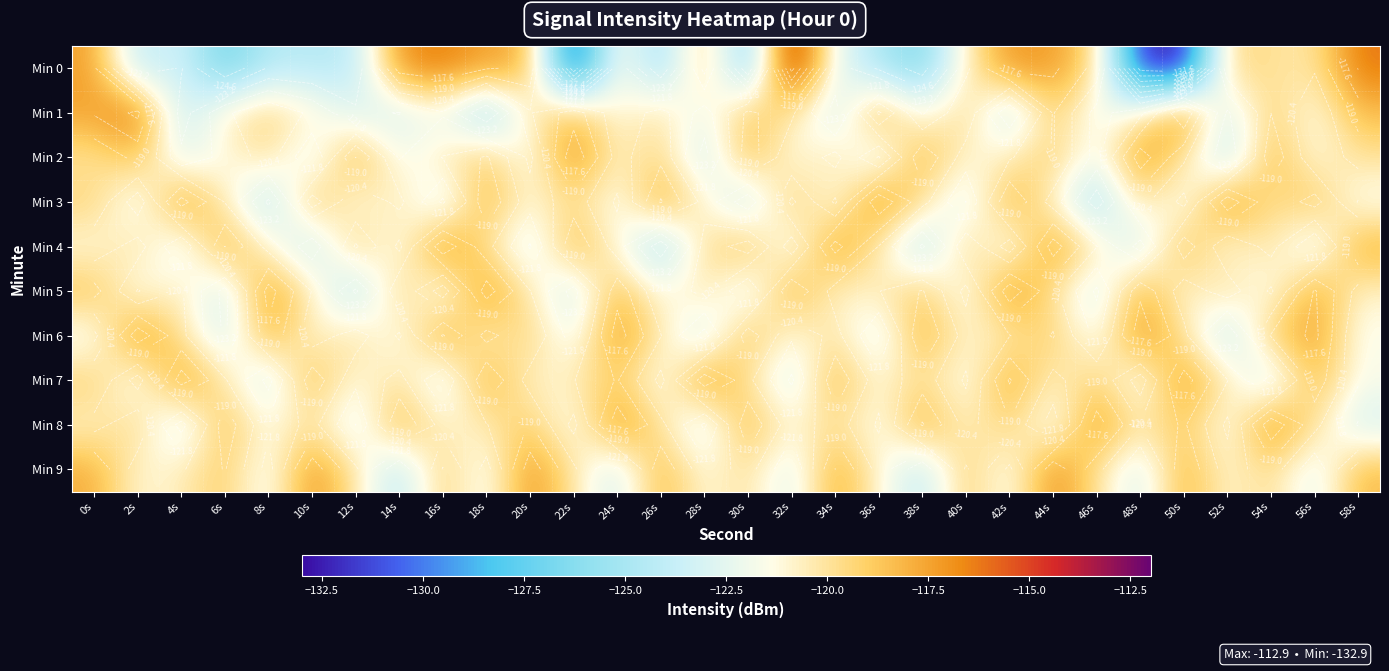

Between 18s and 34s, which series saw the biggest shift?

Min 0